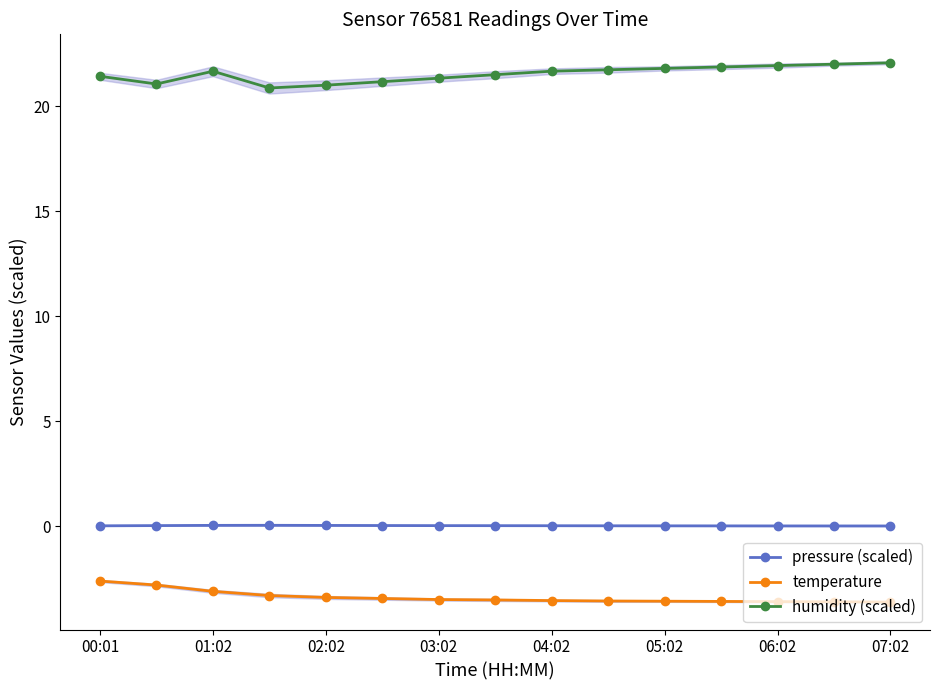

Reading left to right, transcribe all the data shown in this chart.

pressure (scaled): 0.0	0.0	0.0	0.0	0.0	0.0	0.0	0.0	0.0	0.0	0.0	0.0	0.0	0.0	0.0
temperature: -2.6	-2.8	-3.1	-3.3	-3.4	-3.5	-3.5	-3.5	-3.5	-3.6	-3.6	-3.6	-3.6	-3.6	-3.6
humidity (scaled): 21.4	21.1	21.7	20.9	21.0	21.2	21.3	21.5	21.7	21.7	21.8	21.9	21.9	22.0	22.1